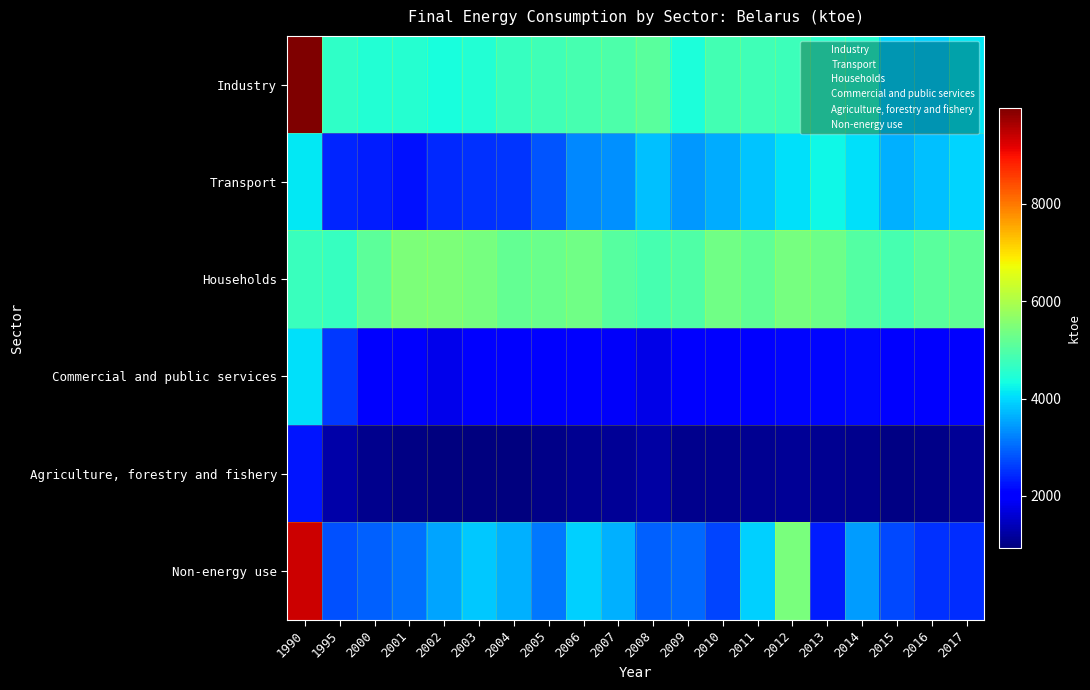

List the series in order of their peak value, lowest first.

Agriculture, forestry and fishery, Commercial and public services, Transport, Households, Non-energy use, Industry